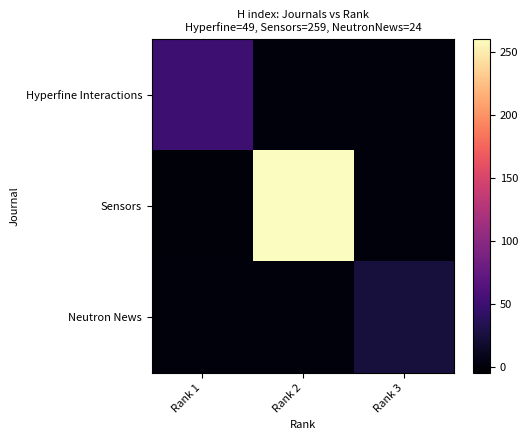

List the labels in order of Hyperfine Interactions value, smallest first.

Rank 3, Rank 2, Rank 1